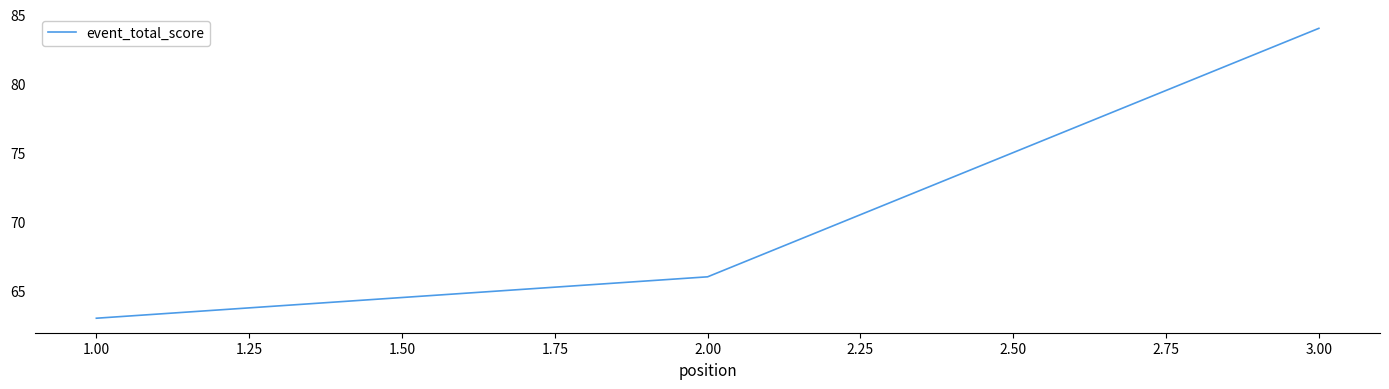

Where is the data nearest to the value 73?

2.00